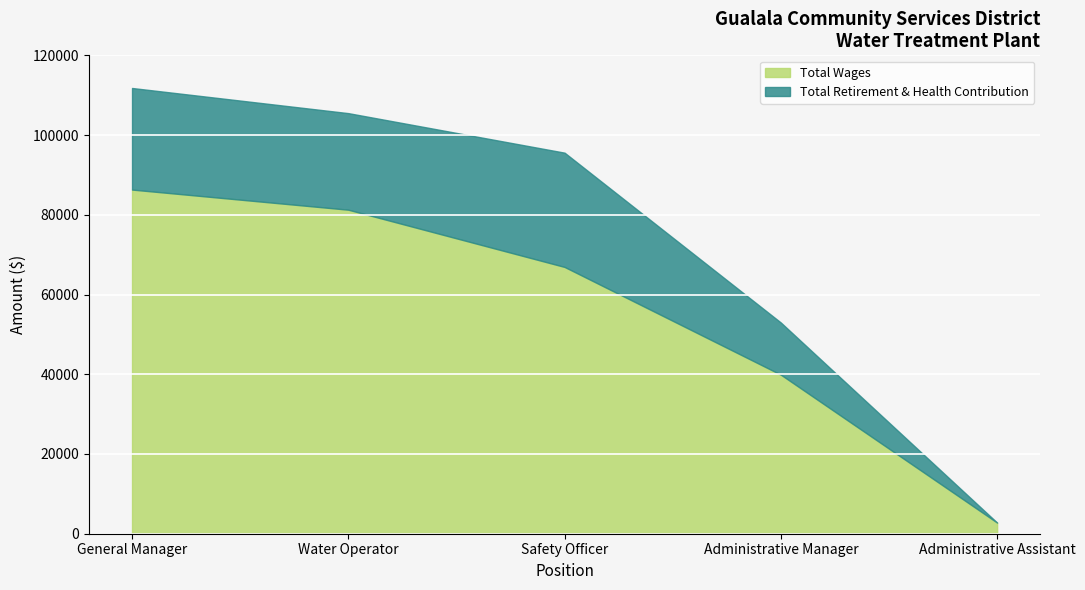

How many series are shown in this chart?

2